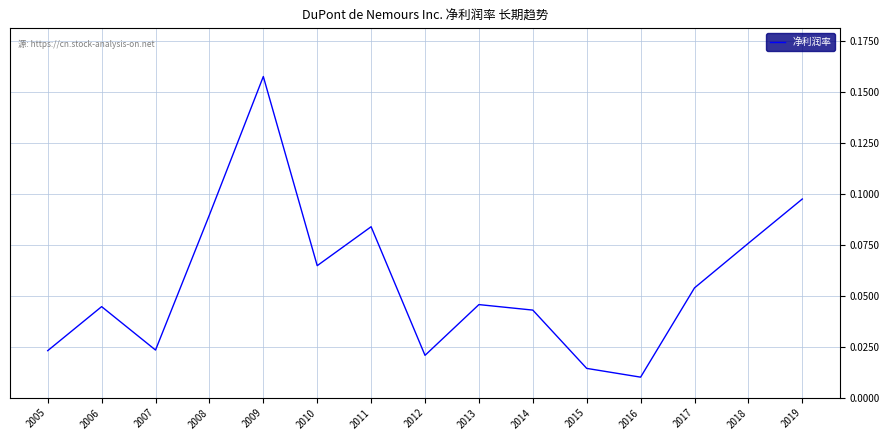

True or false: the data shows 0.0 at 2010.

False